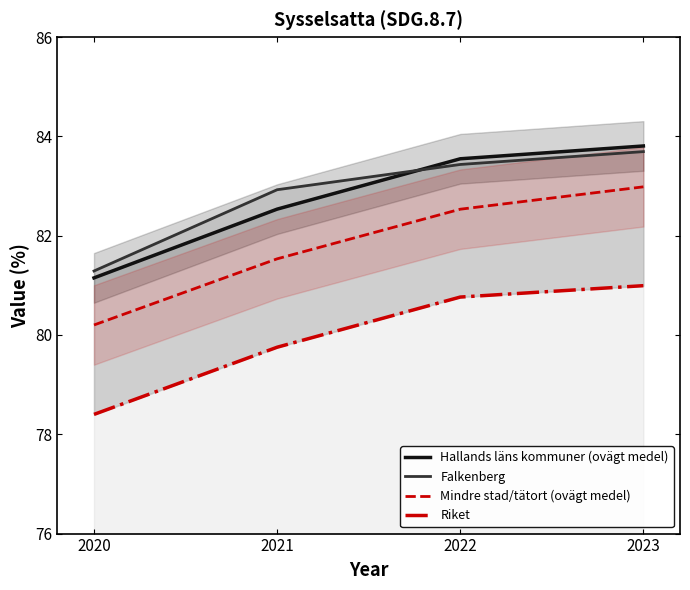

What is the value of the Falkenberg point at the 2nd from the left?

82.9